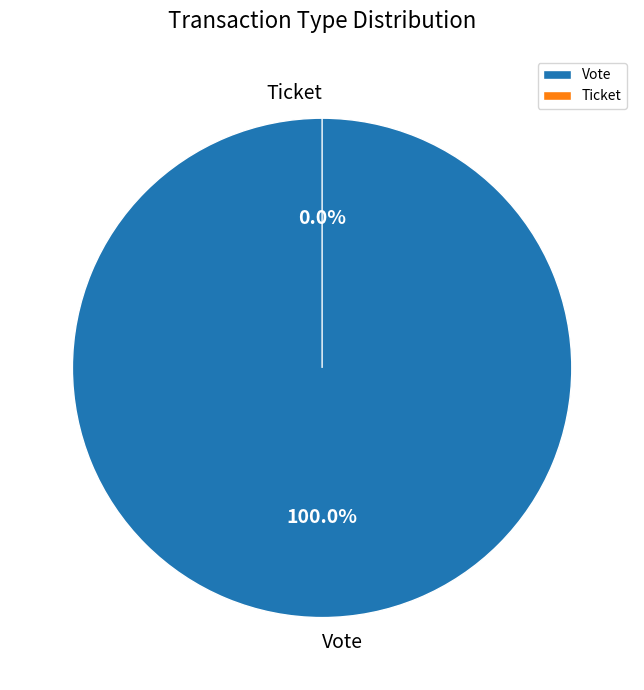

How many segments does this pie chart have?

2